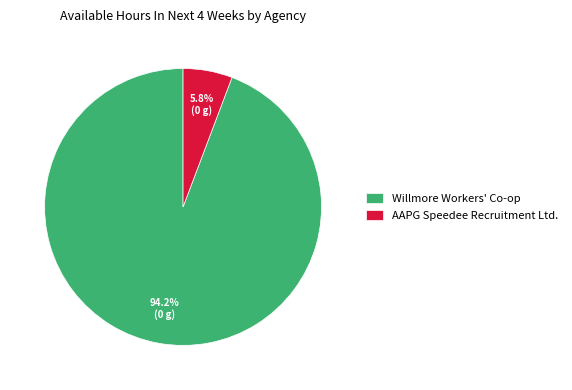

To the nearest percent, what is the difference between the largest and smallest slice percentages?

88%